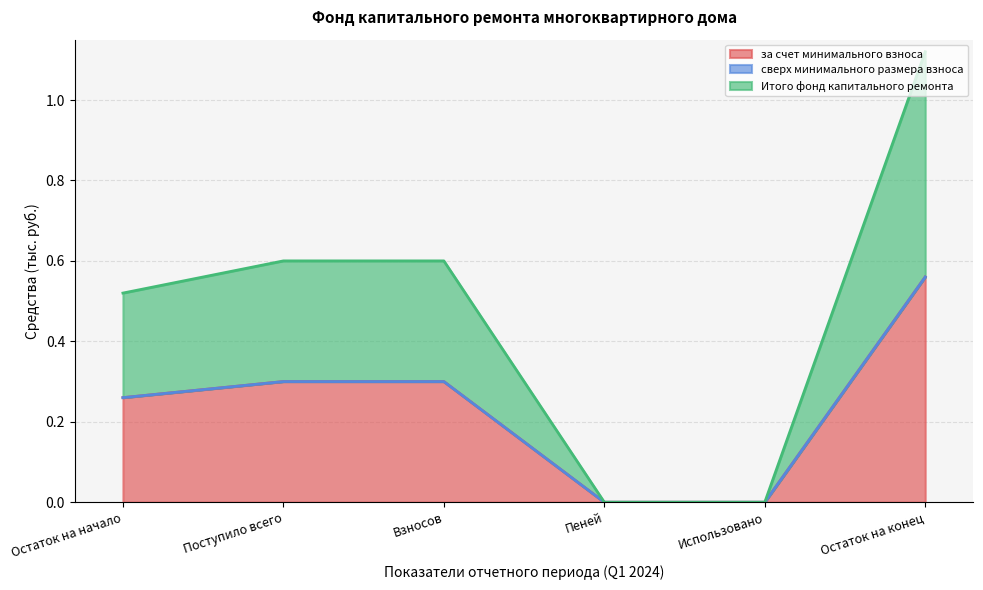

Does the chart have visible grid lines?

Yes